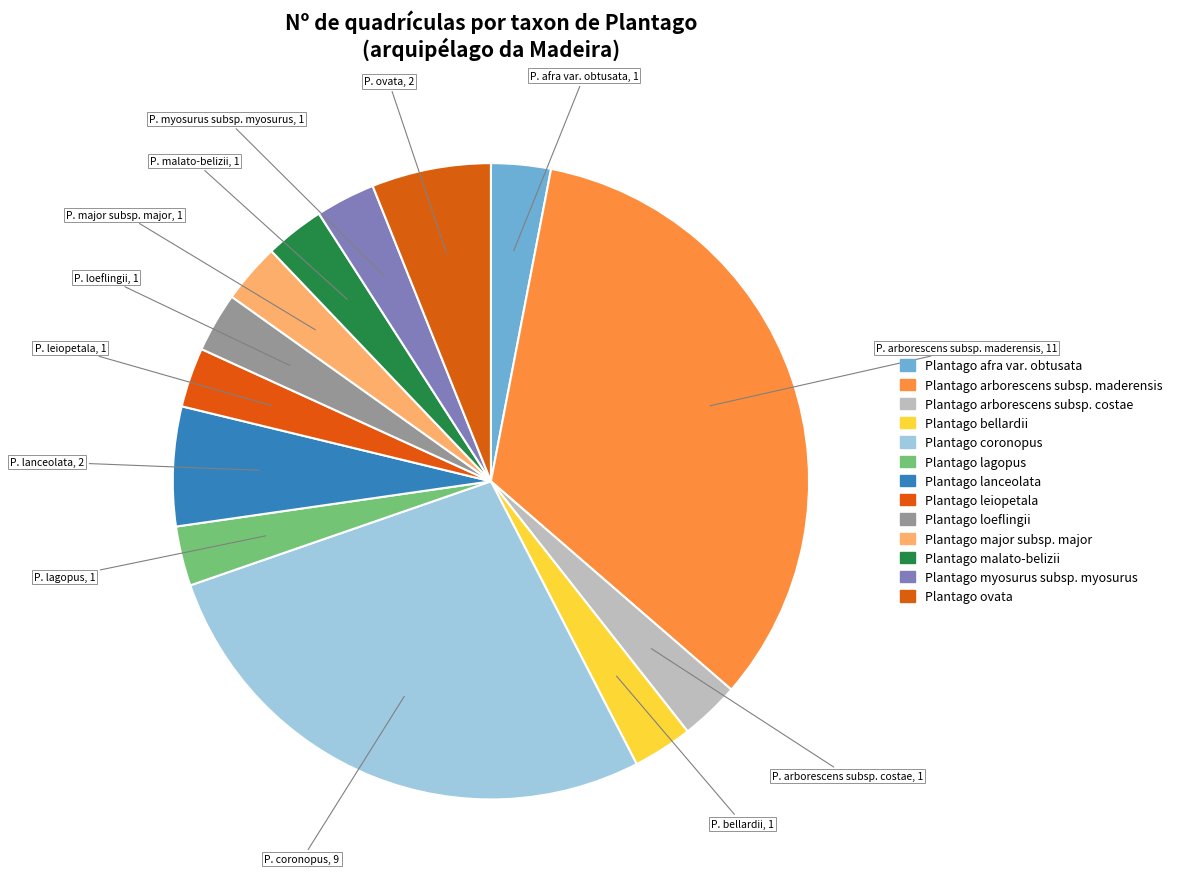

How many slices are in this pie chart?

13